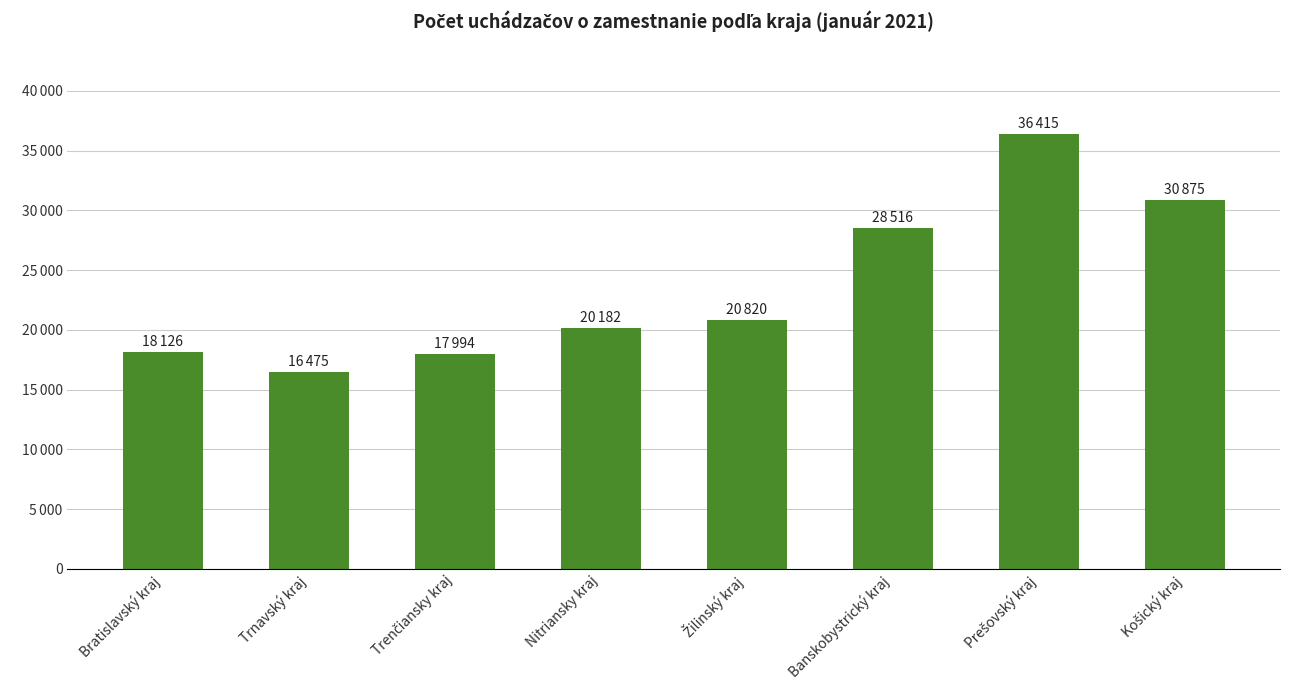

Are the bars horizontal?

No